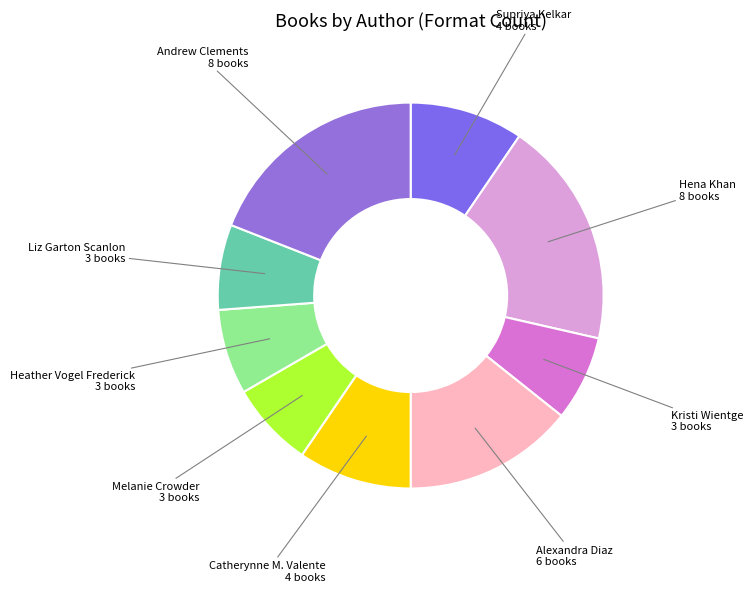

Rank the categories by value from highest to lowest.

Hena Khan, Andrew Clements, Alexandra Diaz, Supriya Kelkar, Catherynne M. Valente, Kristi Wientge, Melanie Crowder, Heather Vogel Frederick, Liz Garton Scanlon